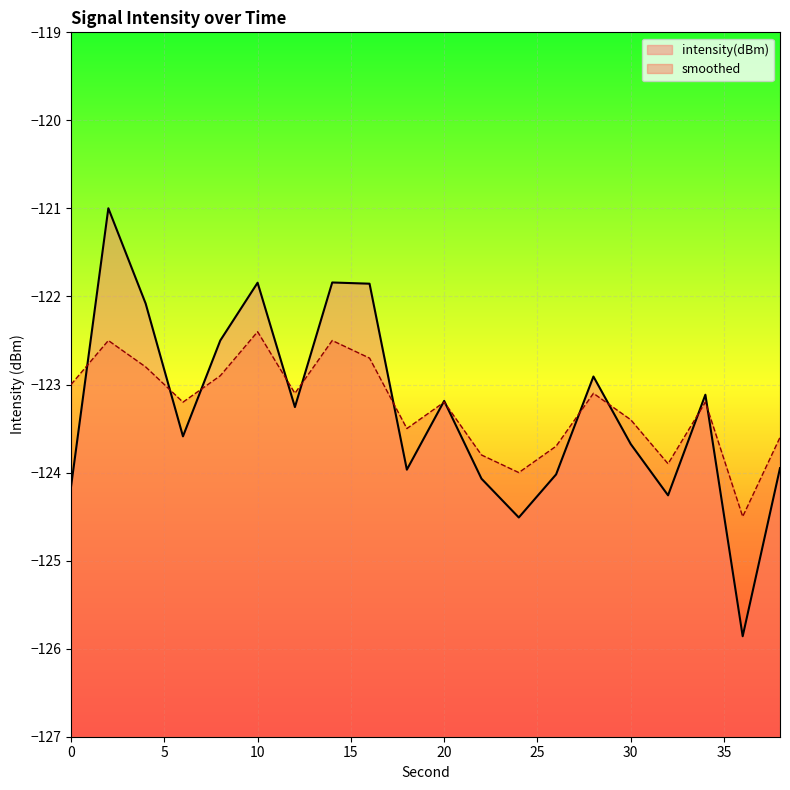

Is it true that intensity(dBm) equals -121.9 at 16?

True